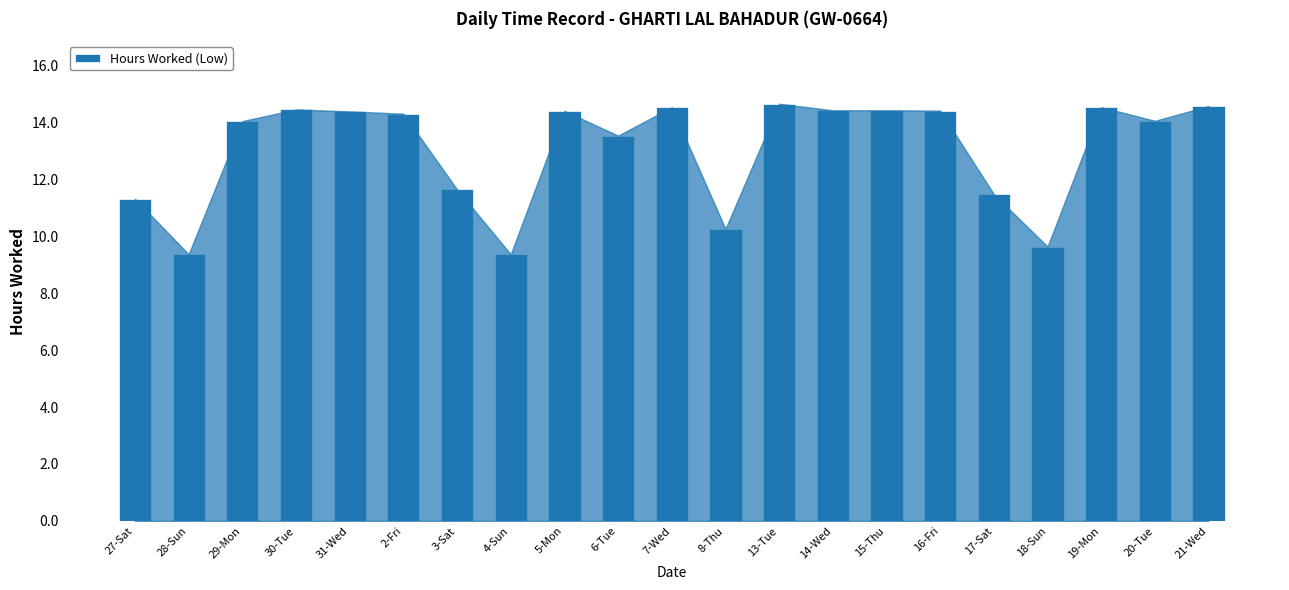

What is the smallest value displayed?

9.4